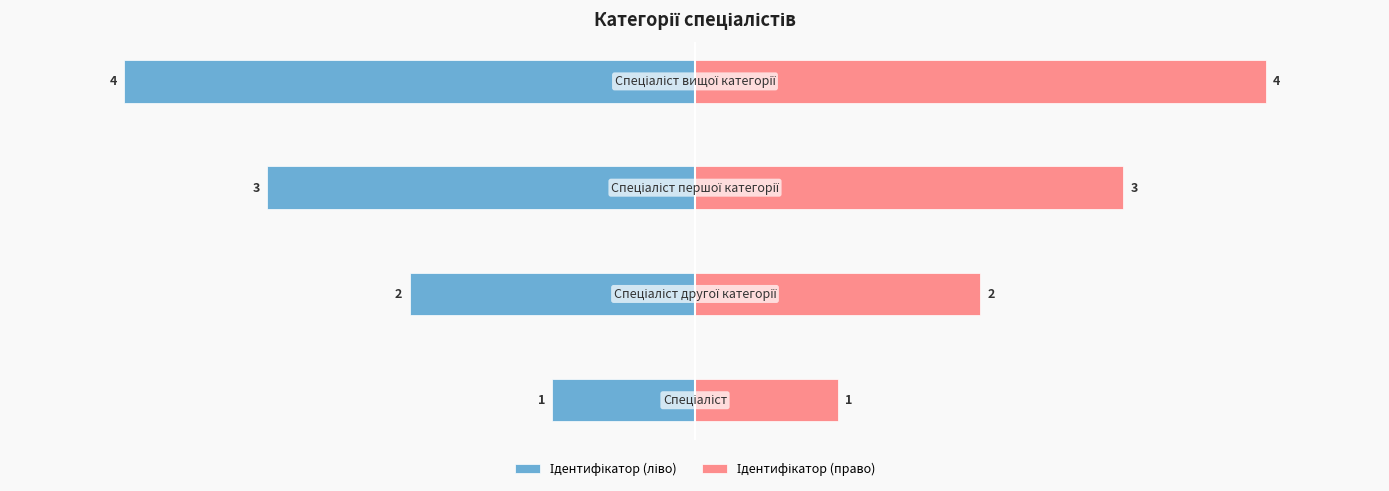

Is it true that Ідентифікатор (ліво) equals -5 at 2?

False